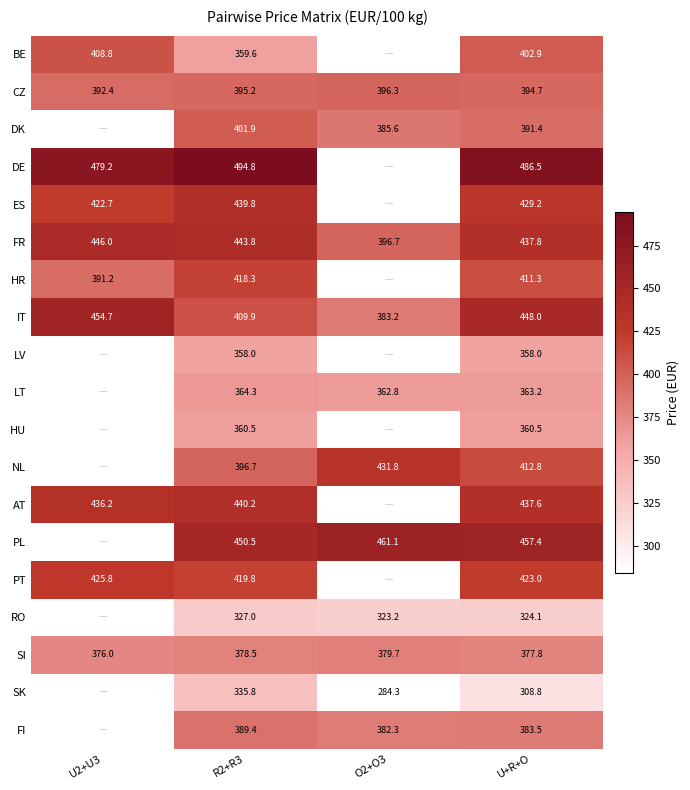

What is the sum of the SI values at O2+O3 and U2+U3?

755.7